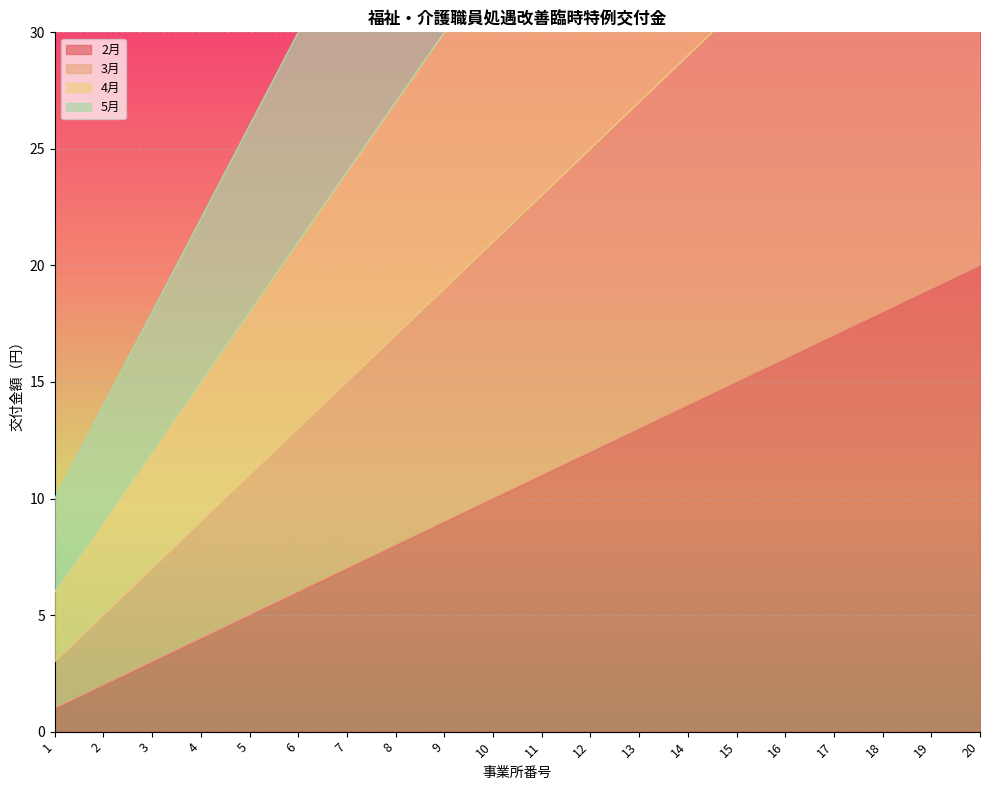

How many lines are shown in the chart?

4